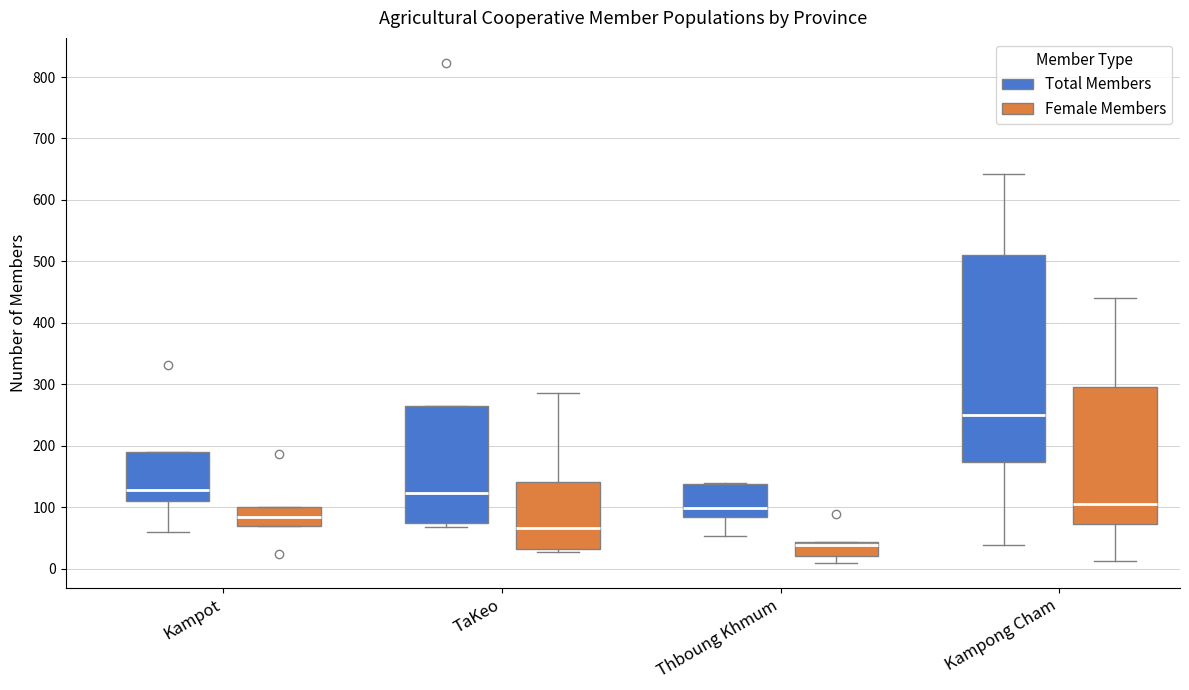

Reading left to right, transcribe this box plot: for each box, give where its median line is, the range the box spans, and where its two whiskers end, as read against the y-axis. The values are not printed on the chart, so give them approximately, as read against the axis.

Kampot (Total Members): median 130, box 110 to 190, whiskers 60 to 190
Kampot (Female Members): median 90, box 70 to 100, whiskers 70 to 100
TaKeo (Total Members): median 120, box 80 to 270, whiskers 70 to 270
TaKeo (Female Members): median 70, box 30 to 140, whiskers 30 (just below the box's lower edge) to 290
Thboung Khmum (Total Members): median 100, box 90 to 140, whiskers 50 to 140
Thboung Khmum (Female Members): median 40 (just below the box's upper edge), box 20 to 40, whiskers 10 to 40
Kampong Cham (Total Members): median 250, box 170 to 510, whiskers 40 to 640
Kampong Cham (Female Members): median 110, box 70 to 300, whiskers 10 to 440